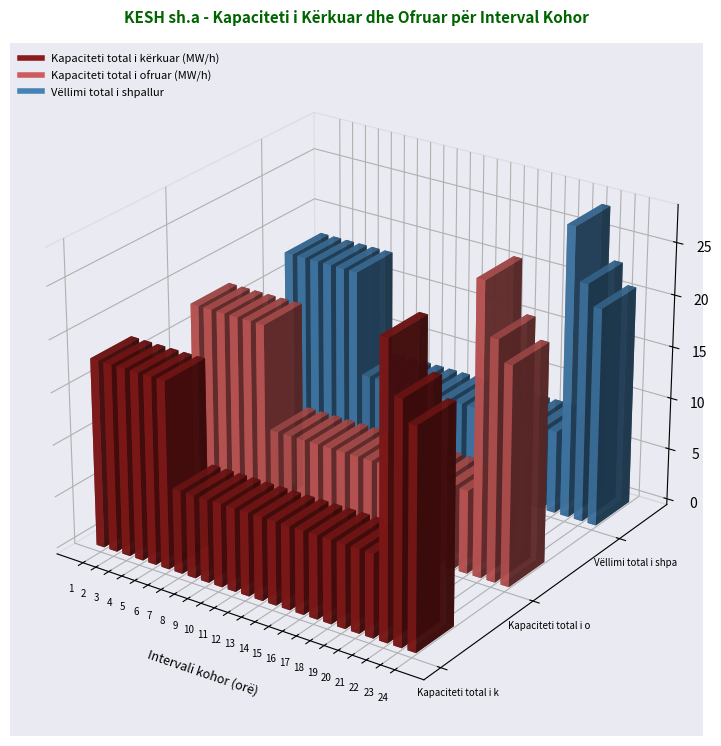

How many bars are there in total?

72